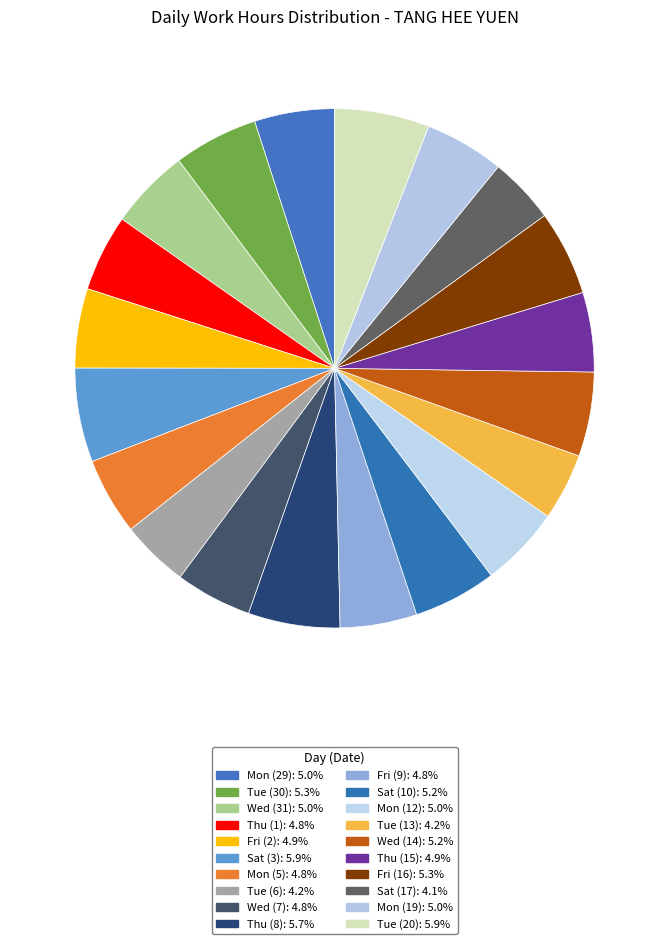

How many segments does this pie chart have?

20